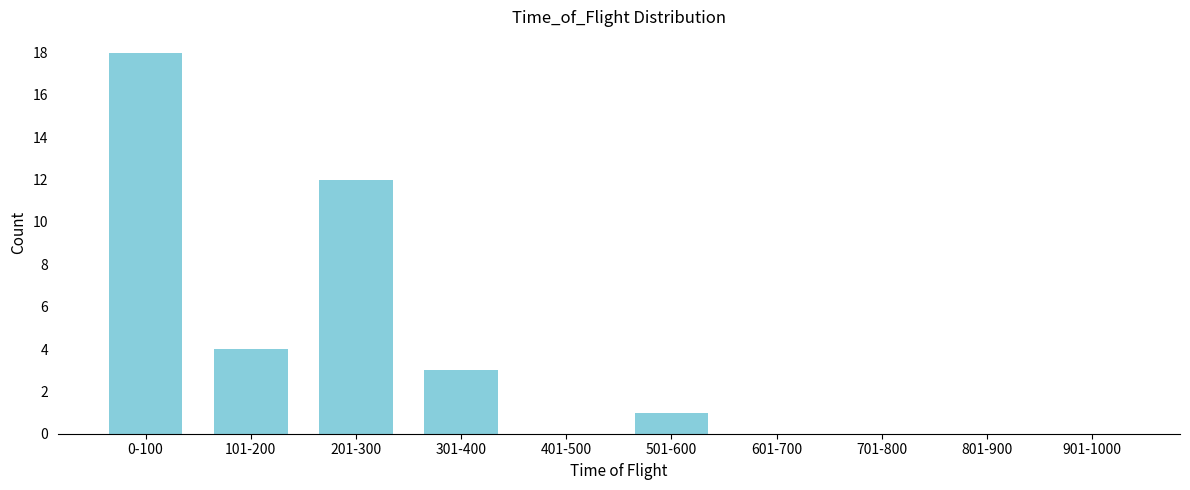

Reading right to left, extract all data points from this chart.

901-1000=0	801-900=0	701-800=0	601-700=0	501-600=1	401-500=0	301-400=3	201-300=12	101-200=4	0-100=18